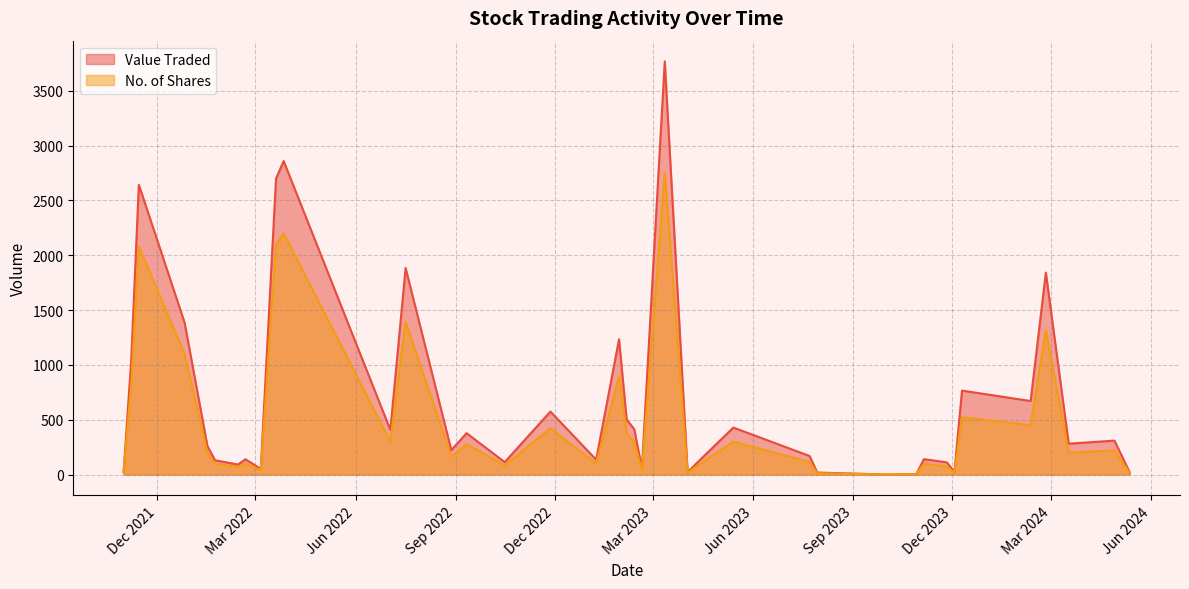

List the series in order of their overall mean, highest first.

Value Traded, No. of Shares